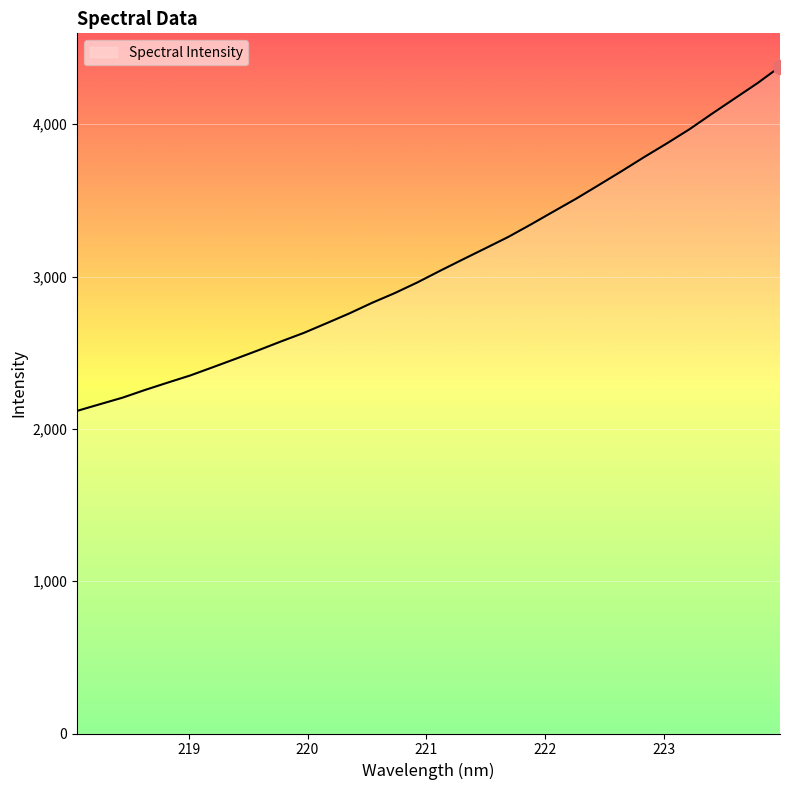

What is the smallest value displayed?

2118.2